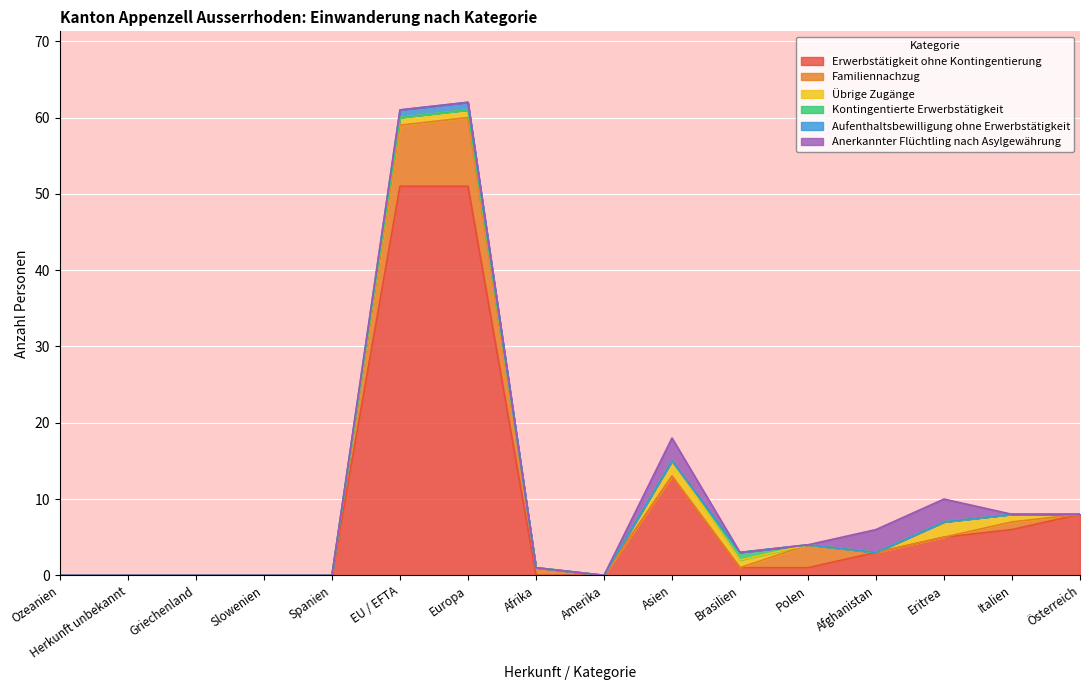

Reading right to left, list all the values displayed in this chart.

Erwerbstätigkeit ohne Kontingentierung: 8	6	5	3	1	1	13	0	0	51	51	0	0	0	0	0
Familiennachzug: 0	1	0	0	3	0	0	0	1	9	8	0	0	0	0	0
Übrige Zugänge: 0	1	2	0	0	1	2	0	0	1	1	0	0	0	0	0
Kontingentierte Erwerbstätigkeit: 0	0	0	0	0	1	0	0	0	0	0	0	0	0	0	0
Aufenthaltsbewilligung ohne Erwerbstätigkeit: 0	0	0	0	0	0	0	0	0	1	1	0	0	0	0	0
Anerkannter Flüchtling nach Asylgewährung: 0	0	3	3	0	0	3	0	0	0	0	0	0	0	0	0